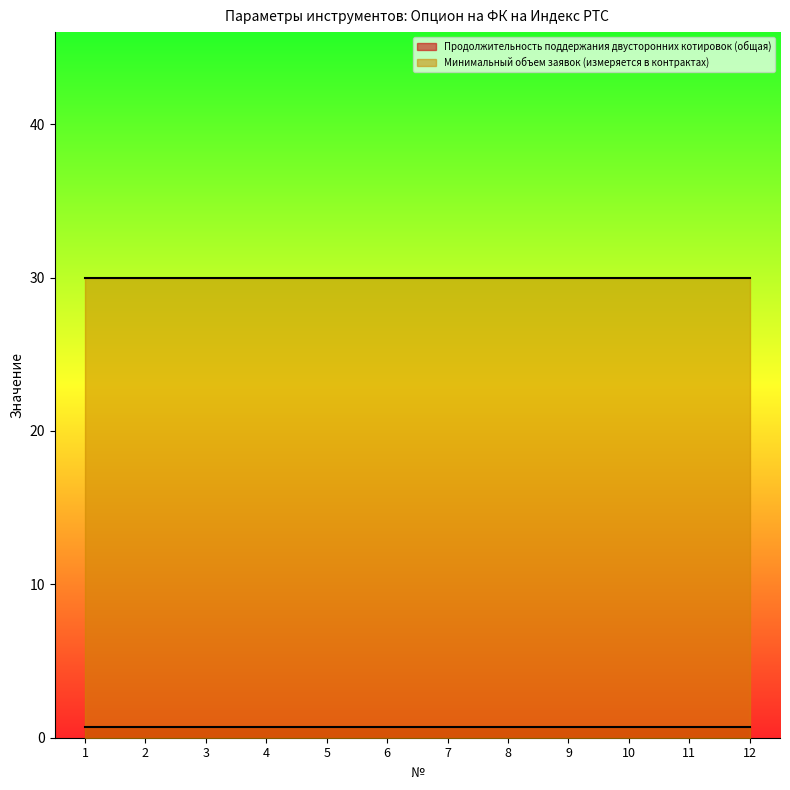

At which label is Продолжительность поддержания двусторонних котировок (общая) closest to 0?

1